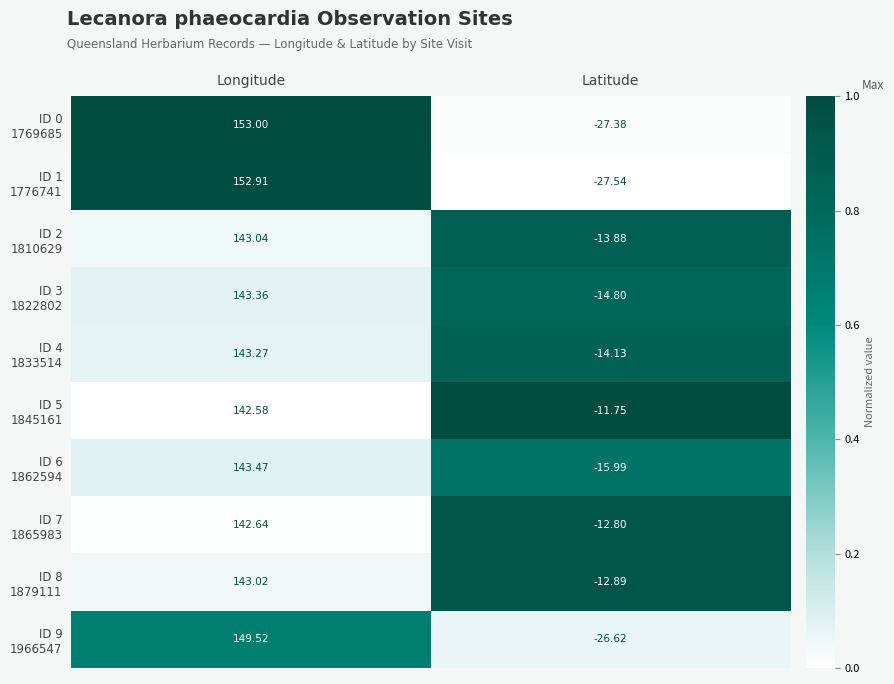

At which category is the sum across all series the highest?

Longitude